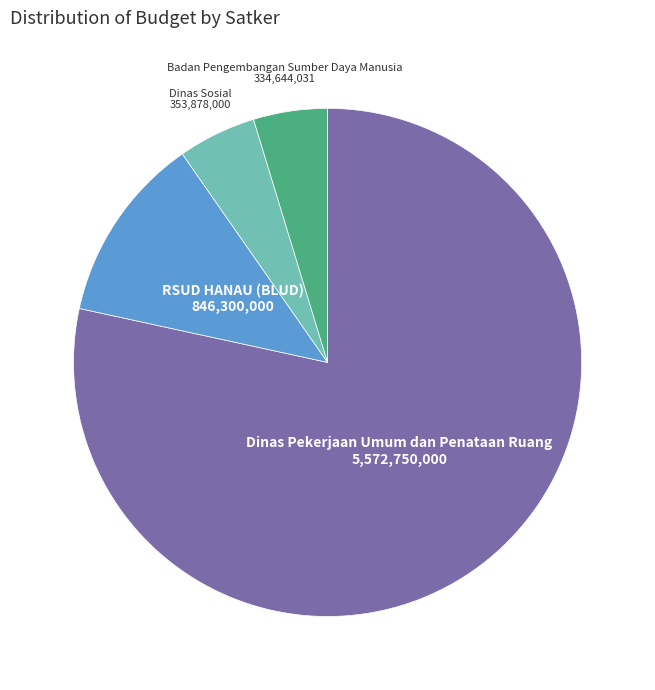

Is there any slice that represents more than half of the pie?

Yes